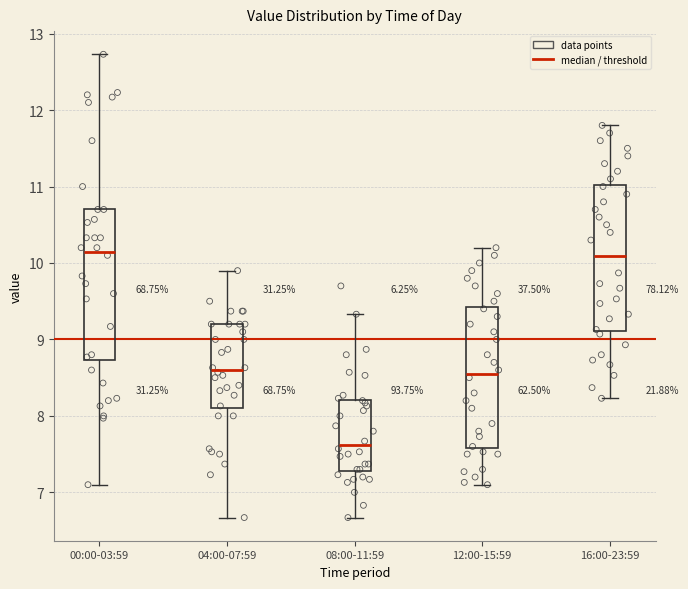

Reading left to right, transcribe this box plot: for each box, give where its median line is, the range the box spans, and where its two whiskers end, as read against the y-axis. The values are not printed on the chart, so give them approximately, as read against the axis.

00:00-03:59: median 10.2, box 8.7 to 10.7, whiskers 7.1 to 12.7
04:00-07:59: median 8.6, box 8.1 to 9.2, whiskers 6.7 to 9.9
08:00-11:59: median 7.6, box 7.3 to 8.2, whiskers 6.7 to 9.3
12:00-15:59: median 8.6, box 7.6 to 9.4, whiskers 7.1 to 10.2
16:00-23:59: median 10.1, box 9.1 to 11.0, whiskers 8.2 to 11.8